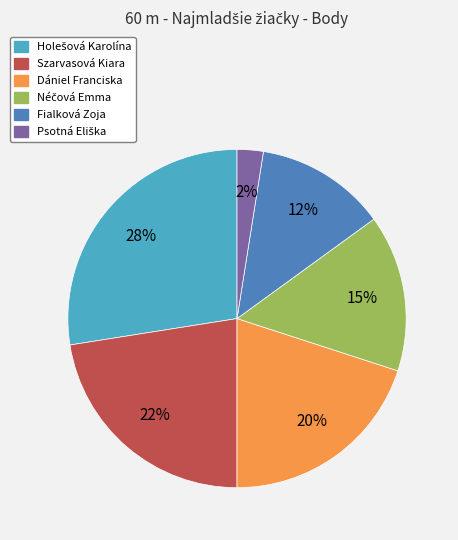

Does any single category account for the majority?

No